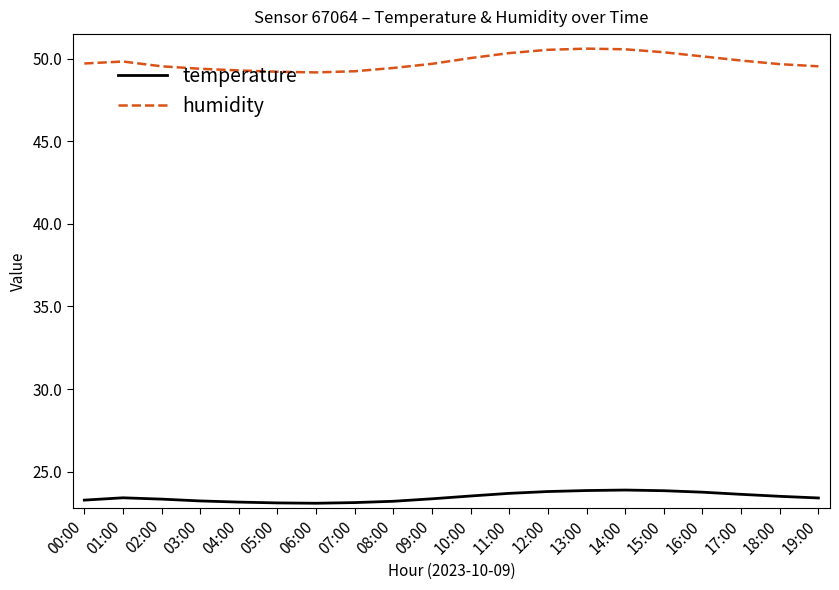

What value does the humidity series have at 17:00?

49.9